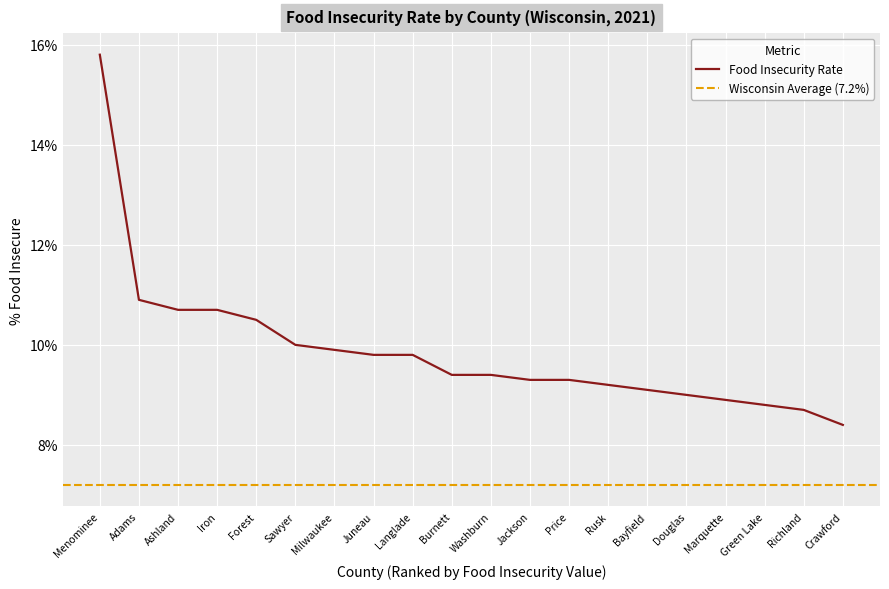

Which label corresponds to the smallest value in the chart?

Crawford